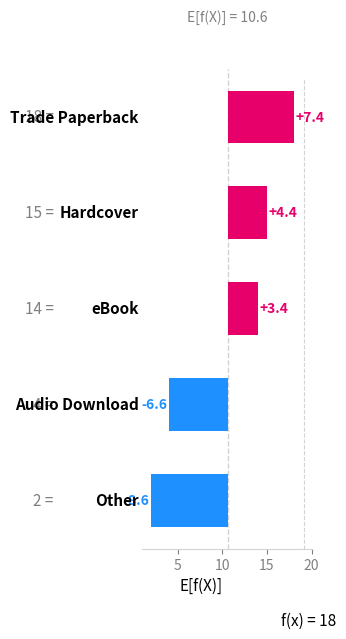

How many values are below 6?

2